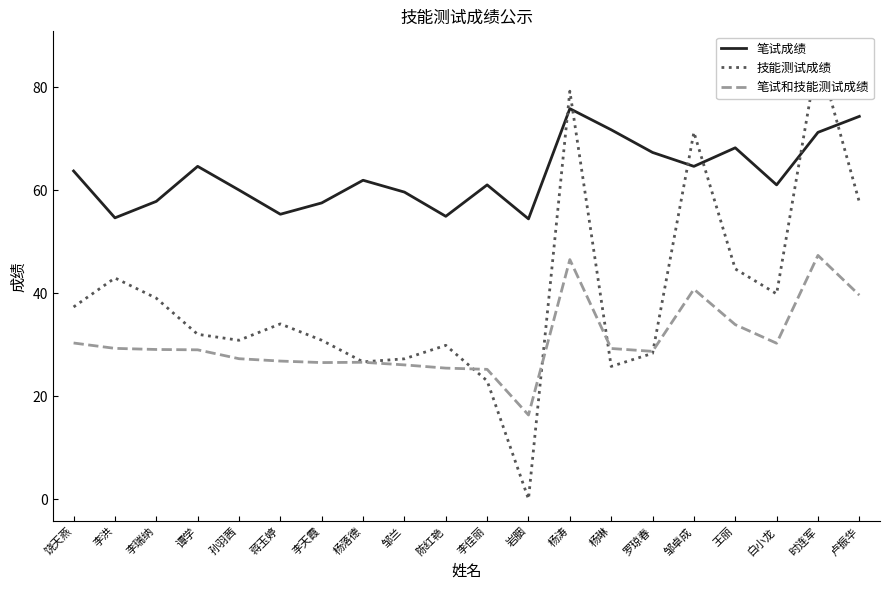

What is the approximate value of 技能测试成绩 at 邹兰?

27.2